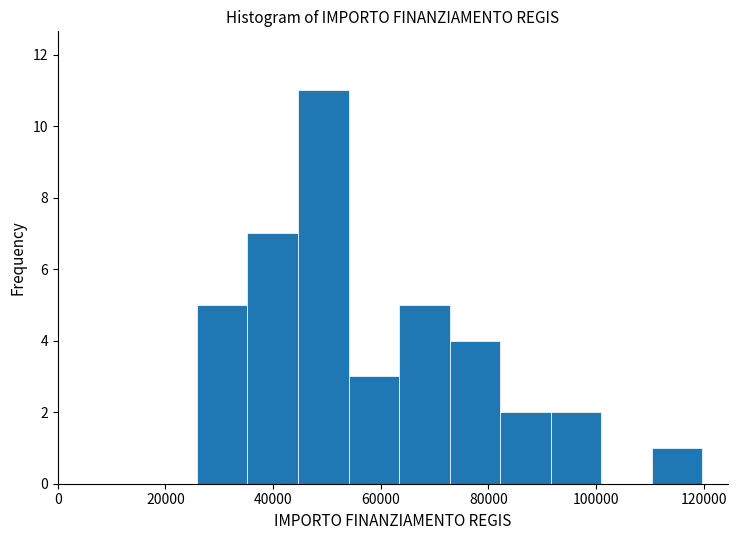

Reading left to right, list every bar in this chart as the range it spans on the x-axis followed by its height. Neither the bar edges nor the heights are printed on the chart, so give them approximately, as read against the axes.

26000 to 36000: 5
36000 to 44000: 7
44000 to 54000: 11
54000 to 64000: 3
64000 to 72000: 5
72000 to 82000: 4
82000 to 92000: 2
92000 to 100000: 2
100000 to 110000: 0
110000 to 120000: 1